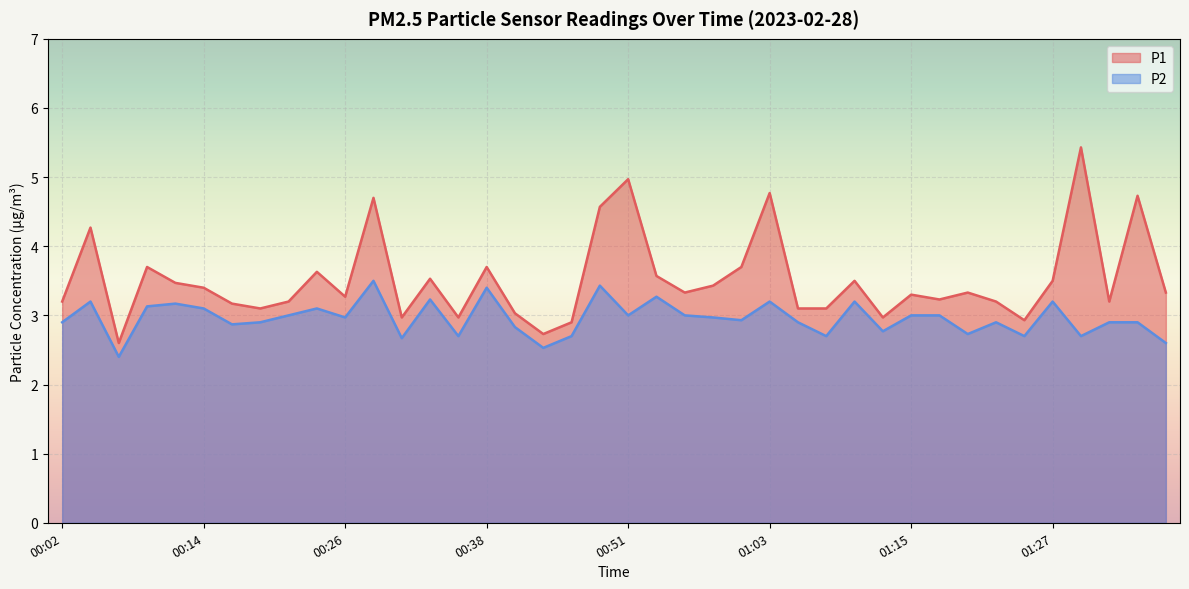

Reading right to left, extract all data points from this chart.

P1: 01:37=3.3	01:34=4.7	01:32=3.2	01:30=5.4	01:27=3.5	01:25=2.9	01:22=3.2	01:20=3.3	01:17=3.2	01:15=3.3	01:12=3.0	01:10=3.5	01:08=3.1	01:05=3.1	01:03=4.8	01:00=3.7	00:58=3.4	00:55=3.3	00:53=3.6	00:51=5.0	00:48=4.6	00:46=2.9	00:43=2.7	00:41=3.0	00:38=3.7	00:36=3.0	00:34=3.5	00:31=3.0	00:29=4.7	00:26=3.3	00:24=3.6	00:21=3.2	00:19=3.1	00:17=3.2	00:14=3.4	00:12=3.5	00:09=3.7	00:07=2.6	00:04=4.3	00:02=3.2
P2: 01:37=2.6	01:34=2.9	01:32=2.9	01:30=2.7	01:27=3.2	01:25=2.7	01:22=2.9	01:20=2.7	01:17=3.0	01:15=3.0	01:12=2.8	01:10=3.2	01:08=2.7	01:05=2.9	01:03=3.2	01:00=2.9	00:58=3.0	00:55=3.0	00:53=3.3	00:51=3.0	00:48=3.4	00:46=2.7	00:43=2.5	00:41=2.8	00:38=3.4	00:36=2.7	00:34=3.2	00:31=2.7	00:29=3.5	00:26=3.0	00:24=3.1	00:21=3.0	00:19=2.9	00:17=2.9	00:14=3.1	00:12=3.2	00:09=3.1	00:07=2.4	00:04=3.2	00:02=2.9